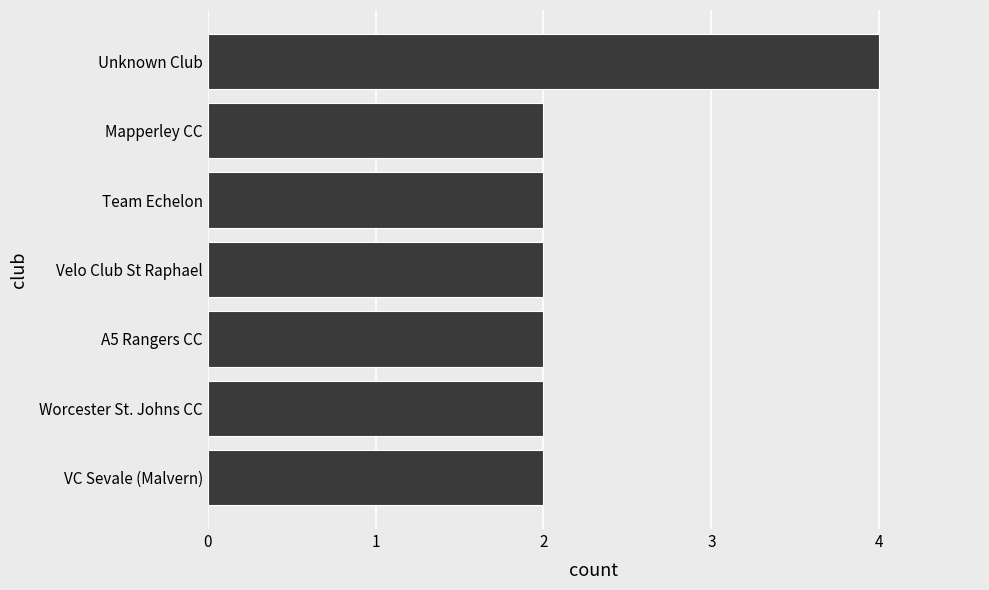

What is the maximum value shown in the chart?

4